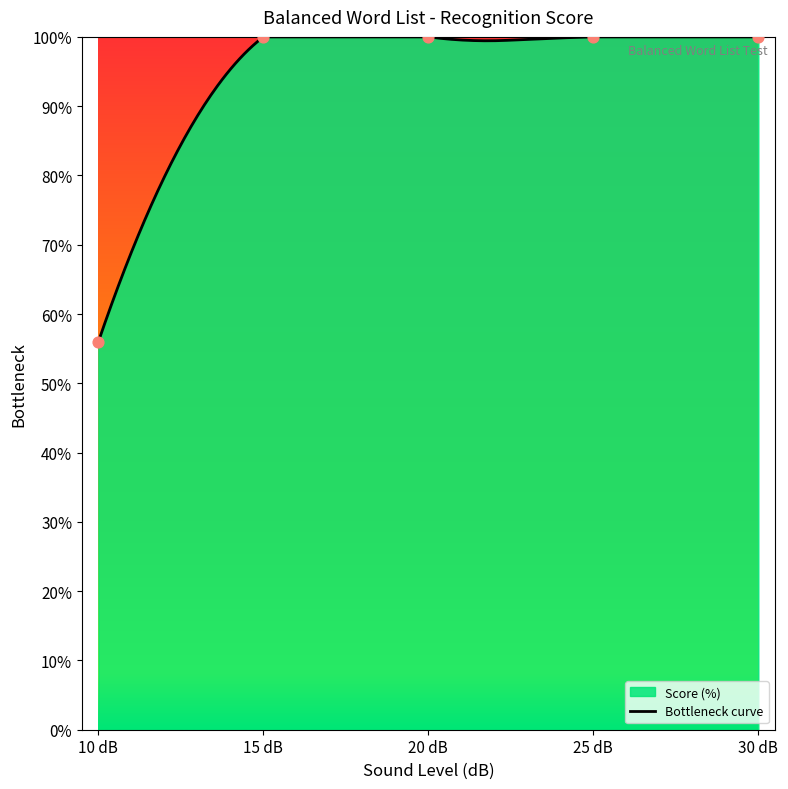

Which has a higher value, 20 dB or 15 dB?

20 dB